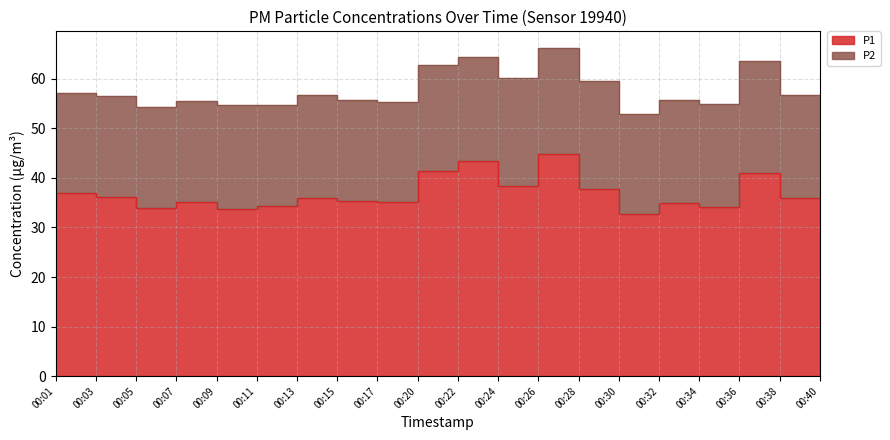

What is the difference between the maximum and second lowest values?

11.0